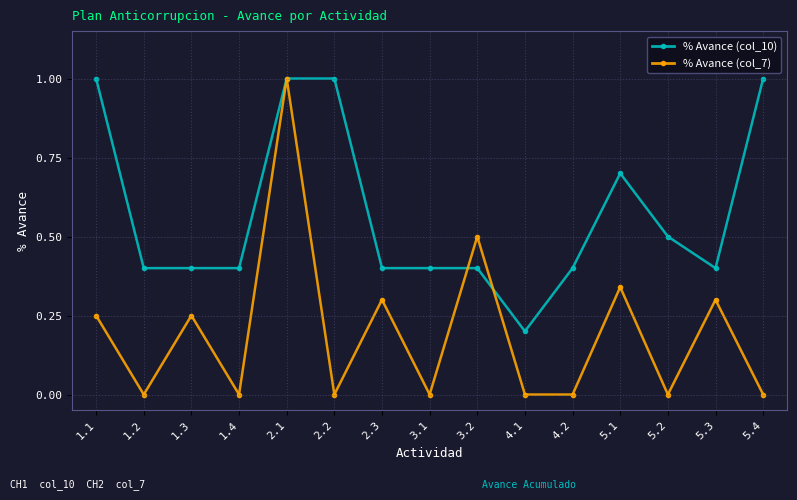

What is the difference between the second highest and second lowest values in the % Avance (col_7) series?

0.5